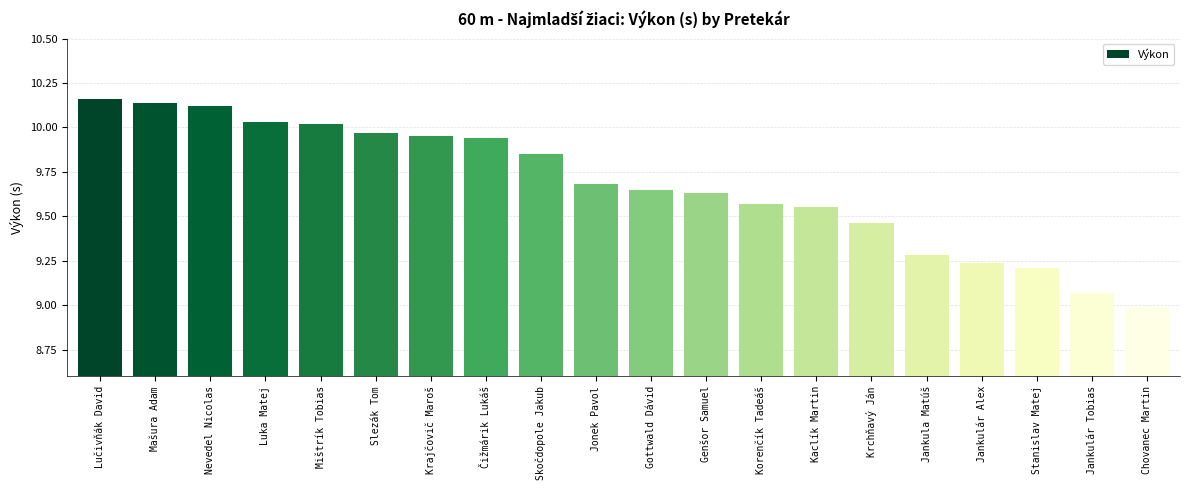

How many series are shown in this chart?

1